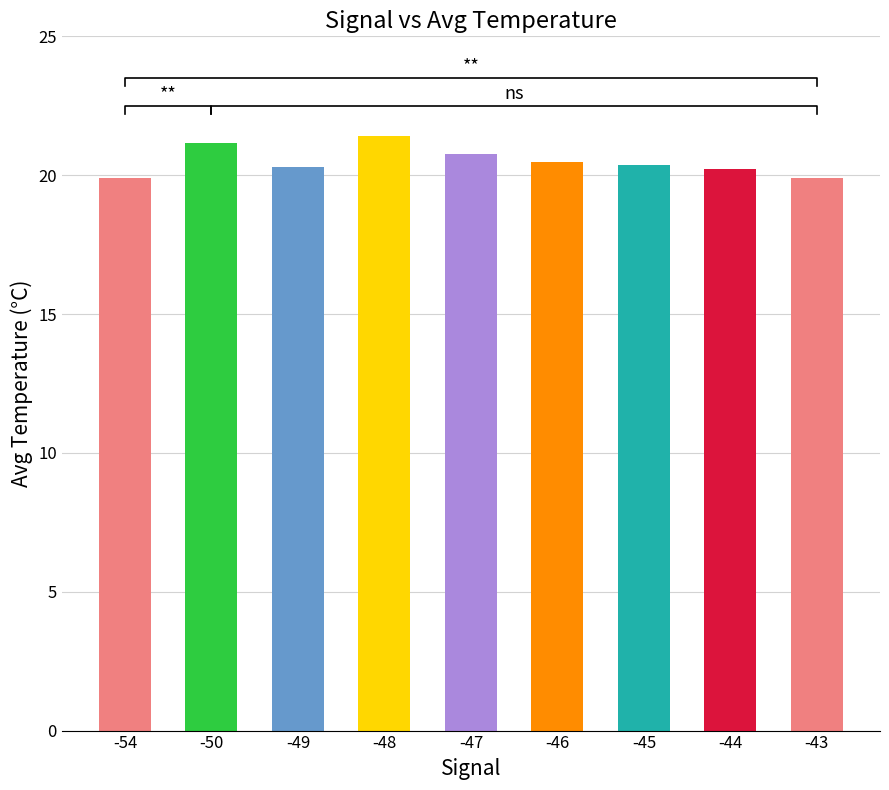

What is the maximum value shown in the chart?

21.4